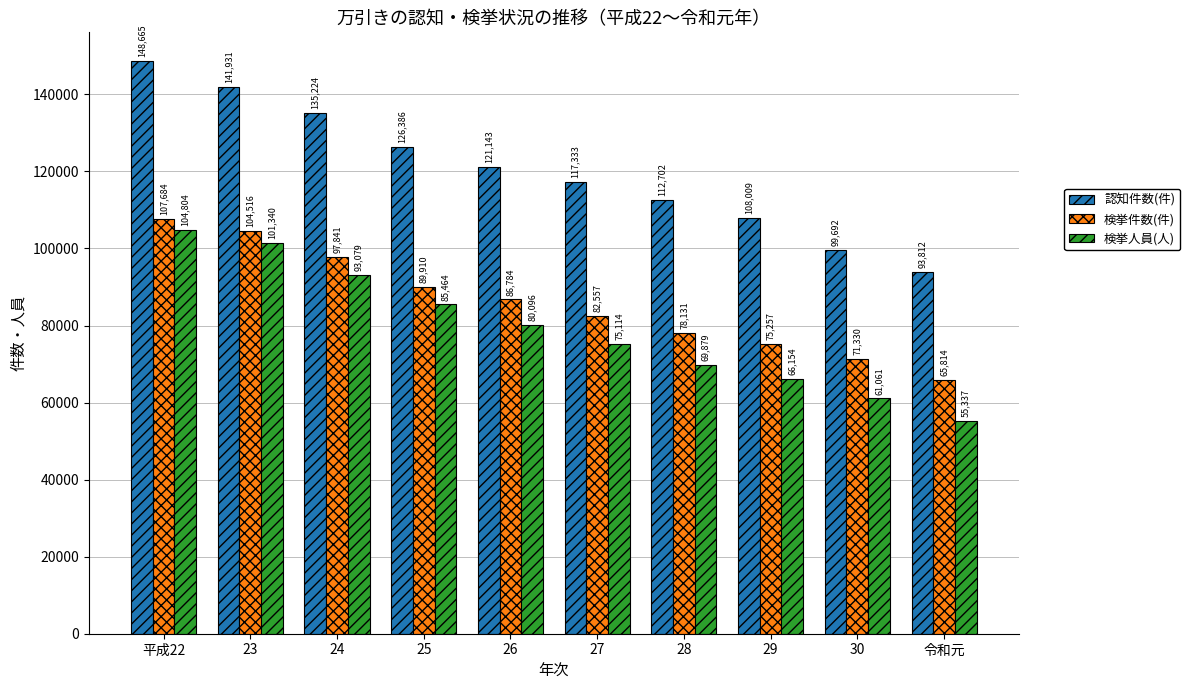

Which series changed the most between 26 and 30?

認知件数(件)